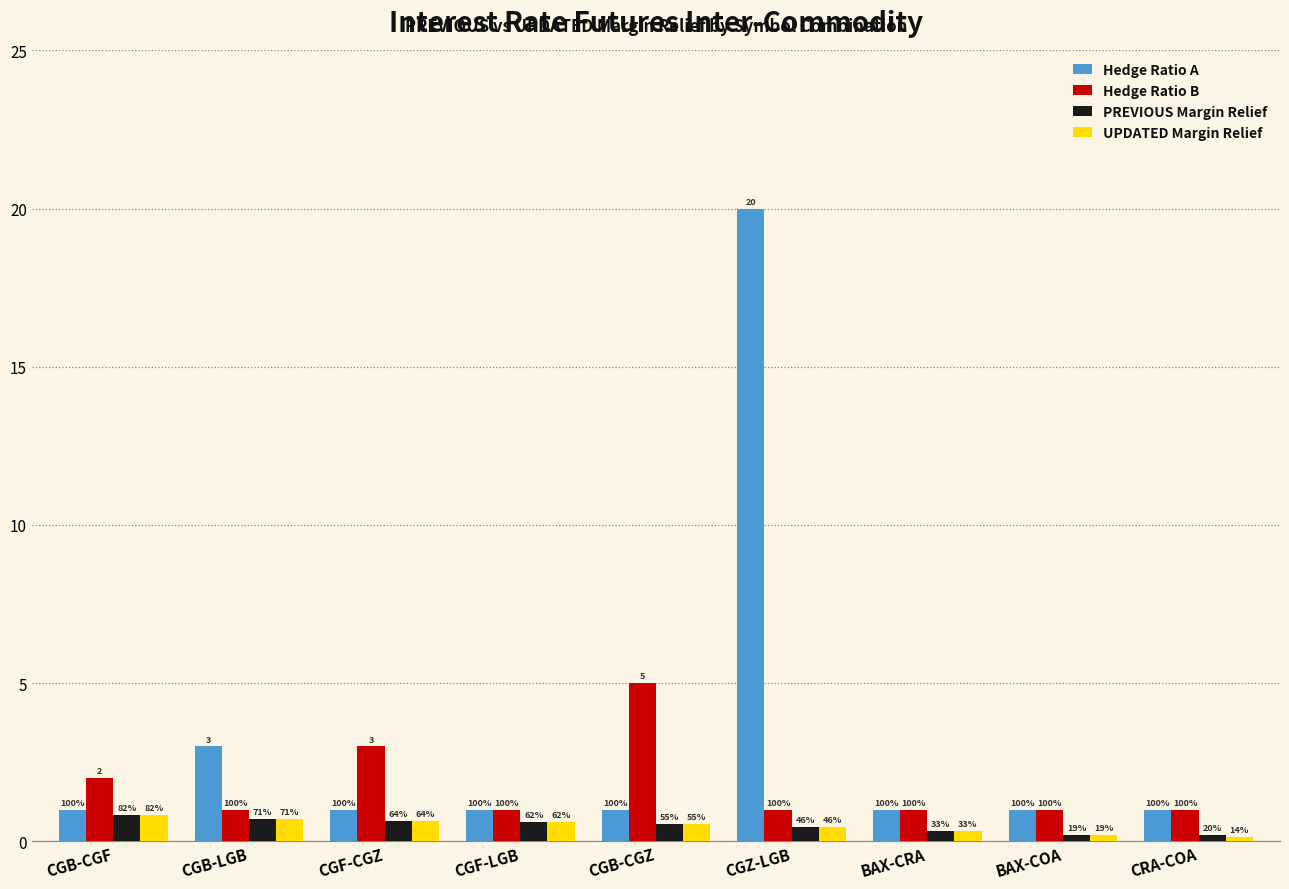

What is the sum of the Hedge Ratio B values at CGB-CGF and BAX-CRA?

3.0